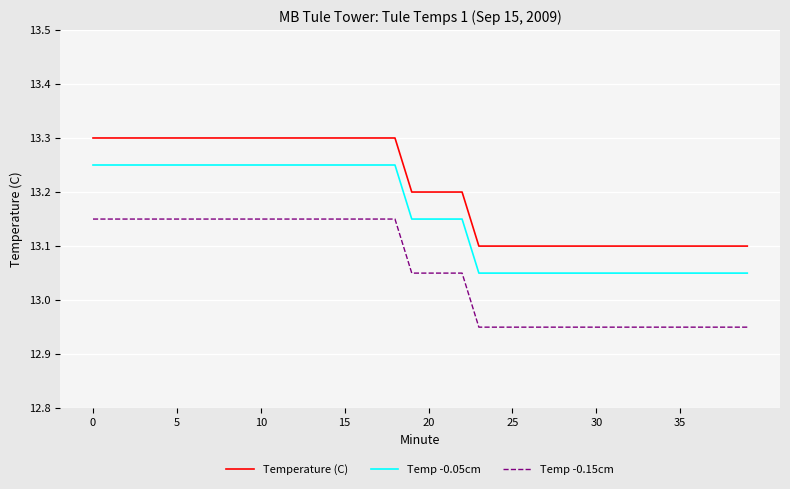

True or false: Temp -0.05cm and Temp -0.15cm intersect in this chart.

False